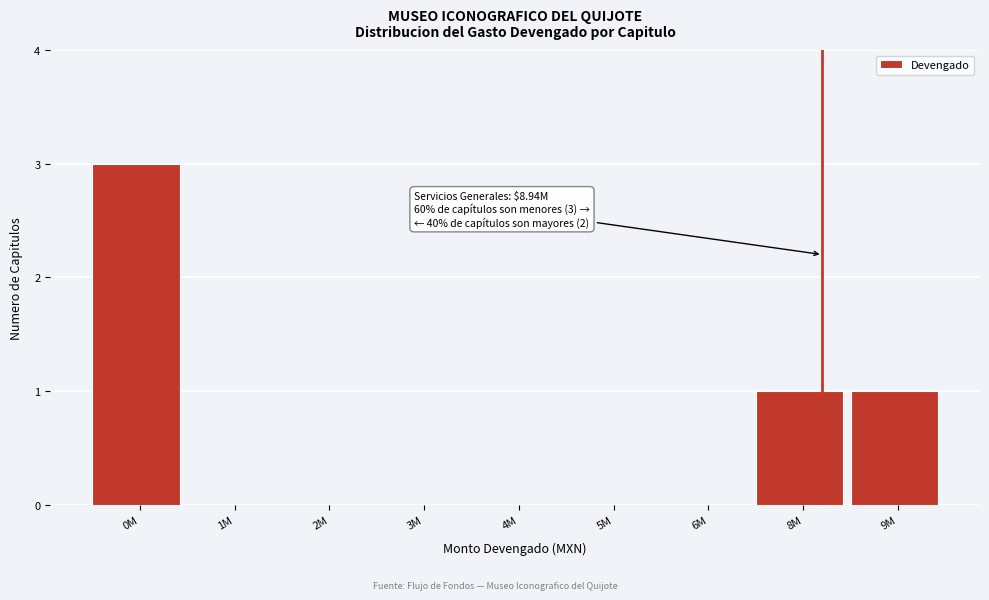

Reading right to left, what are all the values shown in this chart?

9M=1	8M=1	6M=0	5M=0	4M=0	3M=0	2M=0	1M=0	0M=3